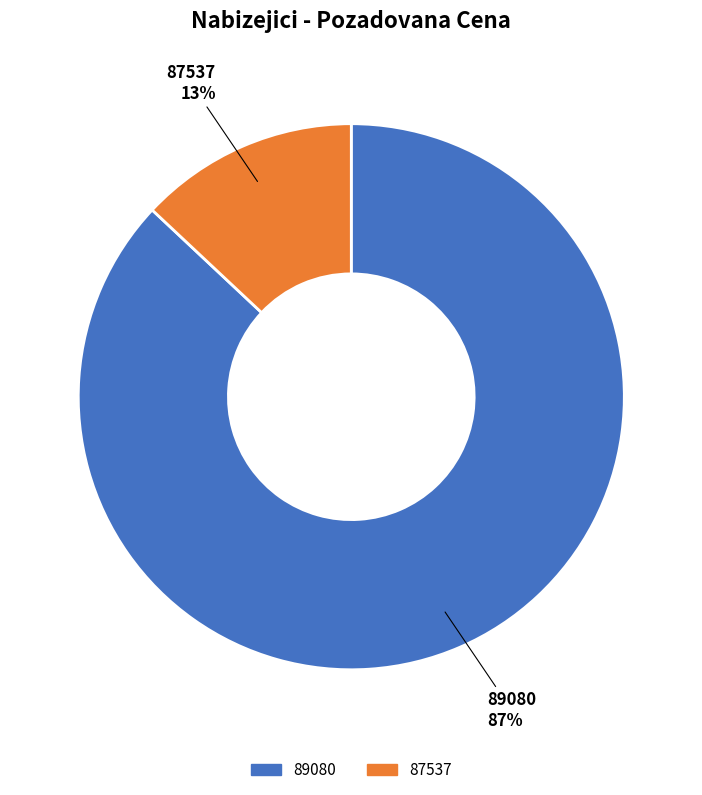

To the nearest percent, what is the difference between the largest and smallest slice percentages?

74%